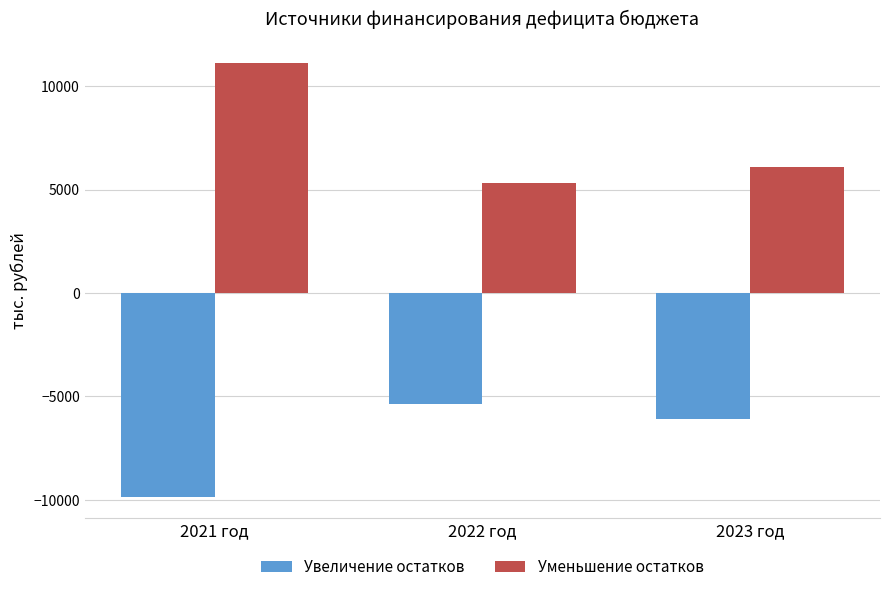

What are all the series names shown in the legend?

Увеличение остатков, Уменьшение остатков